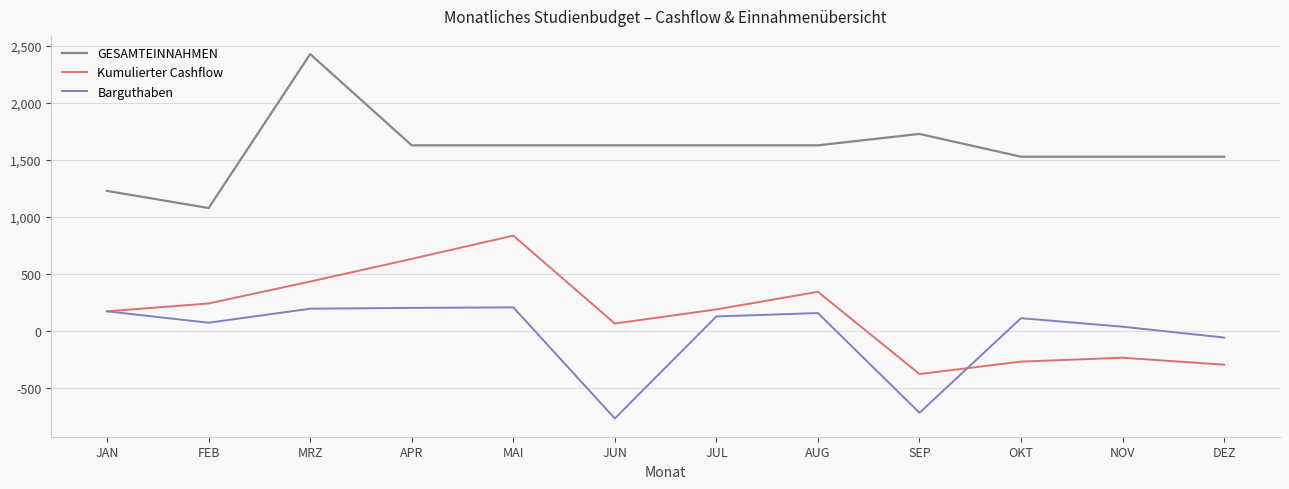

Does the chart have visible grid lines?

Yes